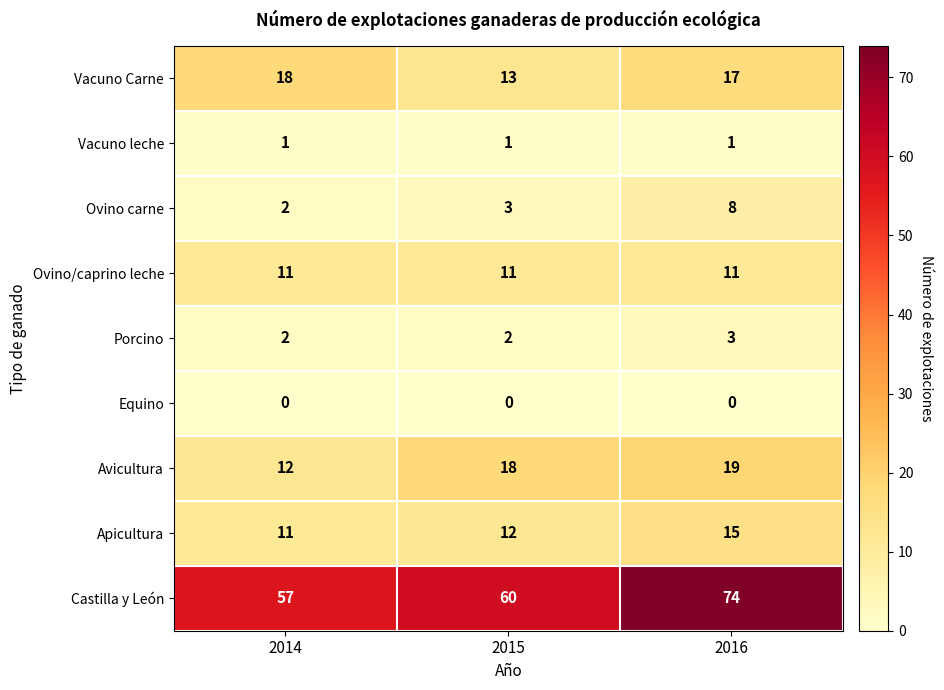

Rank the series at 2016 from lowest to highest value.

Equino, Vacuno leche, Porcino, Ovino carne, Ovino/caprino leche, Apicultura, Vacuno Carne, Avicultura, Castilla y León